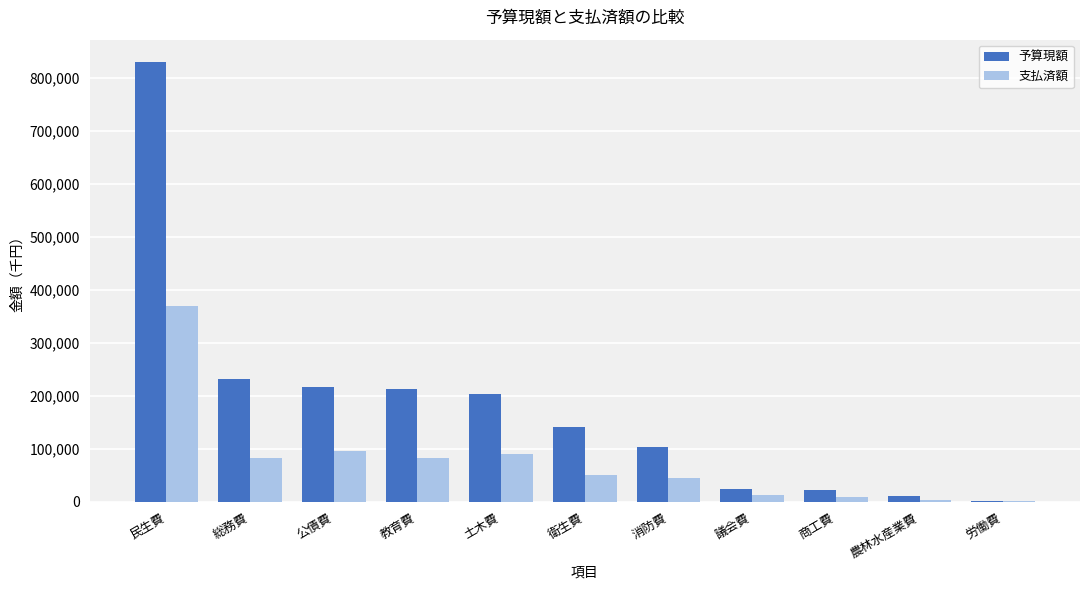

What value does the 支払済額 series have at 民生費, to the nearest 50?

369500